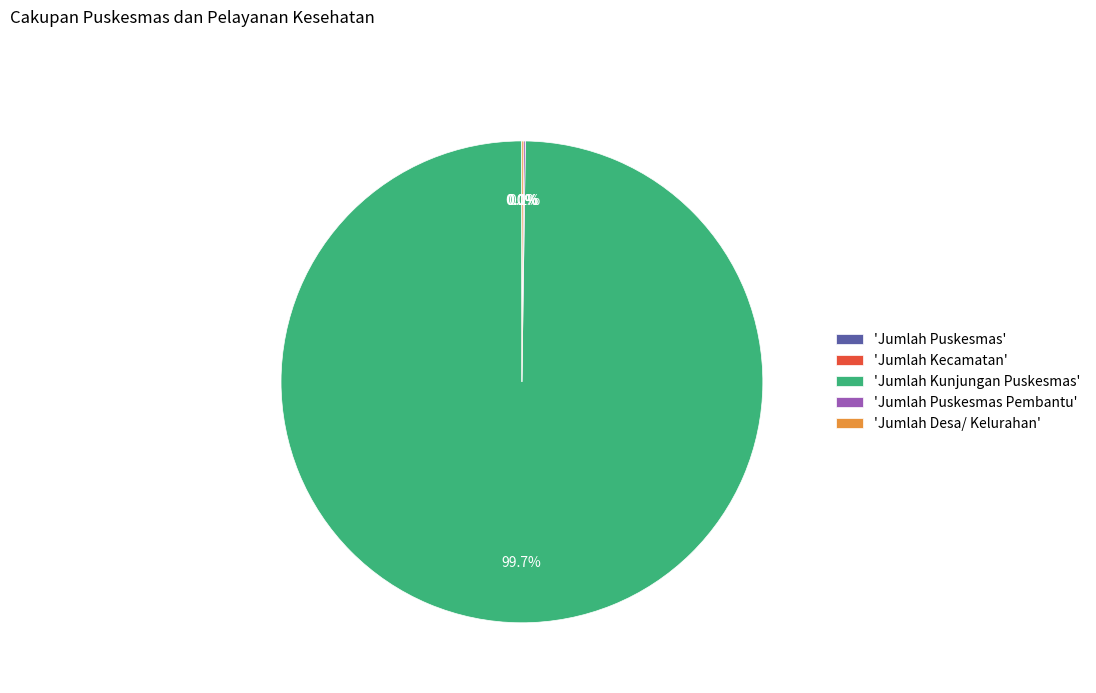

Which category has the biggest portion of the pie?

'Jumlah Kunjungan Puskesmas'